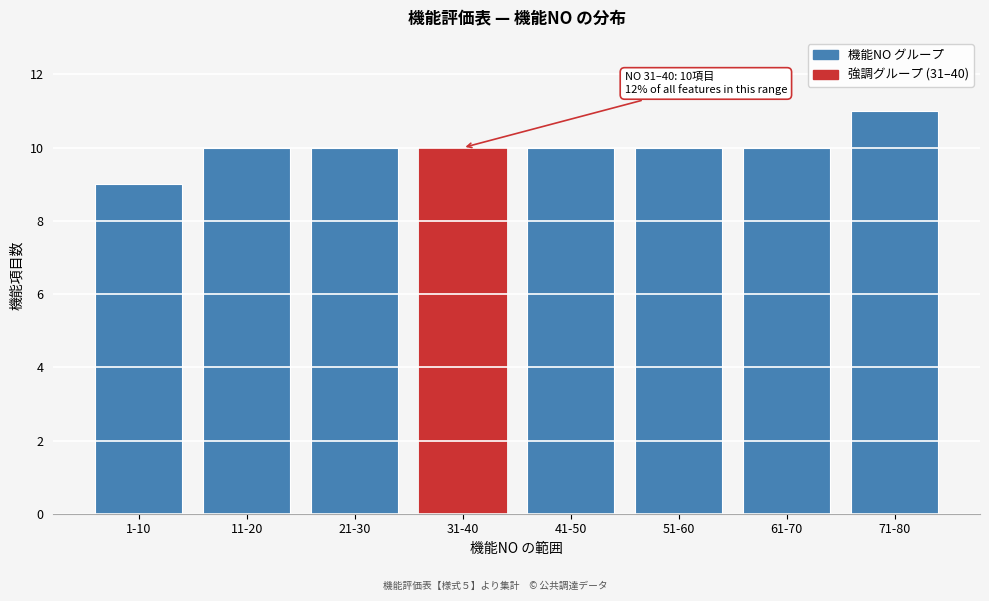

Reading right to left, transcribe all the data shown in this chart.

71-80=11	61-70=10	51-60=10	41-50=10	31-40=10	21-30=10	11-20=10	1-10=9